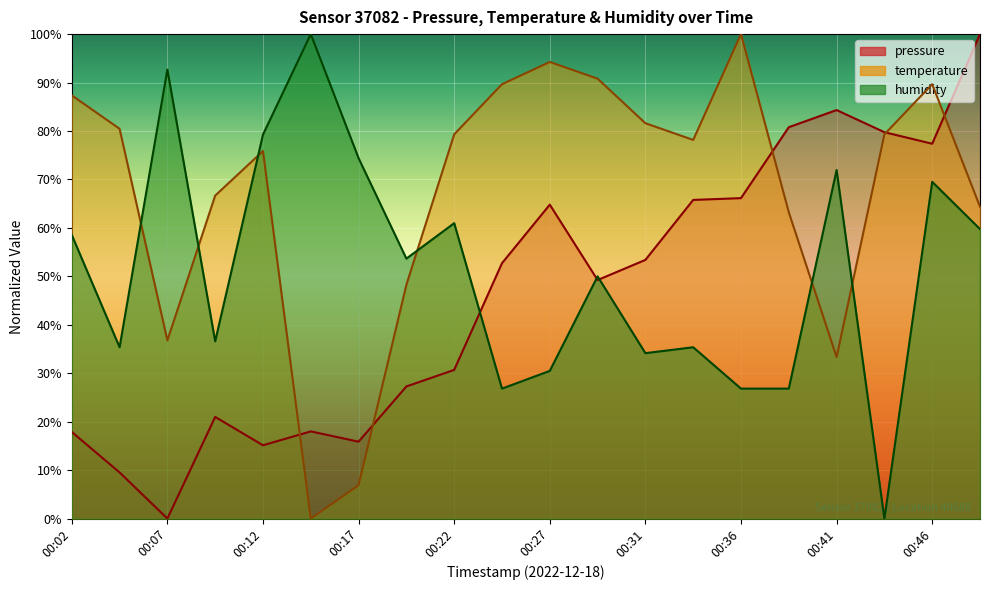

Rank the series by their maximum value, from highest to lowest.

pressure, temperature, humidity